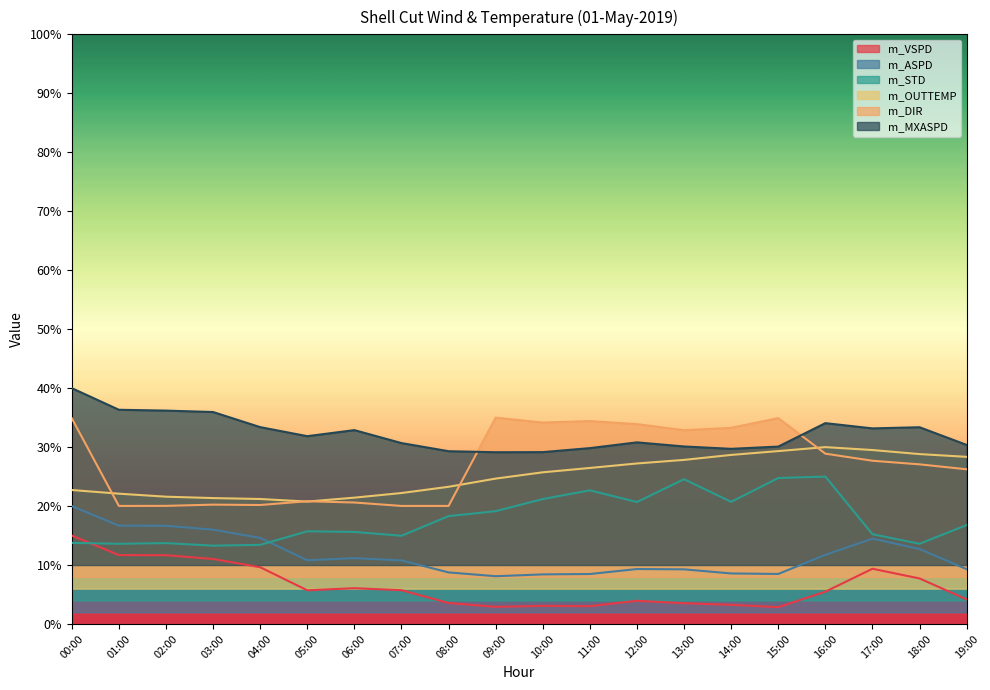

List the labels in order of m_OUTTEMP value, largest first.

16:00, 17:00, 15:00, 18:00, 14:00, 19:00, 13:00, 12:00, 11:00, 10:00, 09:00, 08:00, 00:00, 07:00, 01:00, 02:00, 06:00, 03:00, 04:00, 05:00